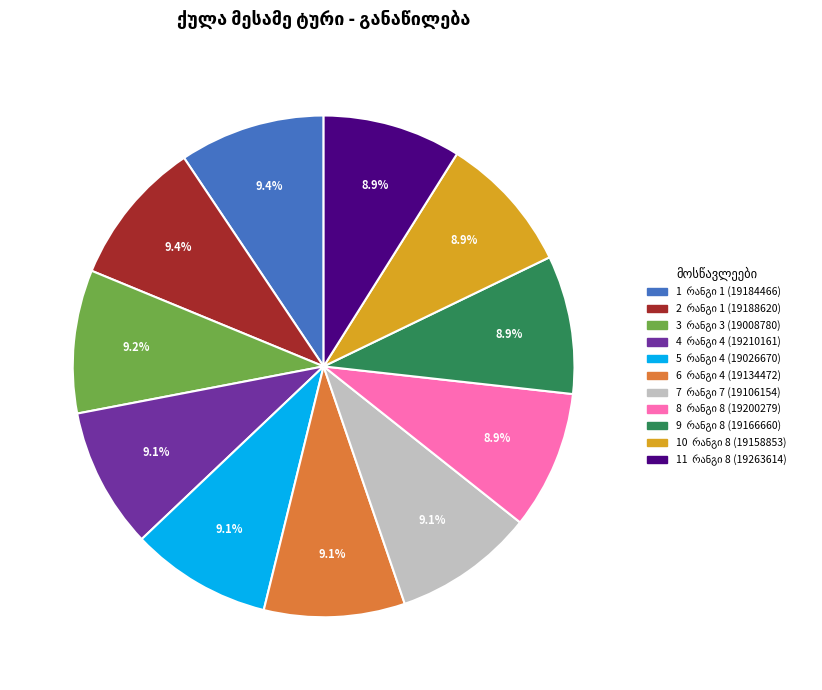

How many slices are in this pie chart?

11